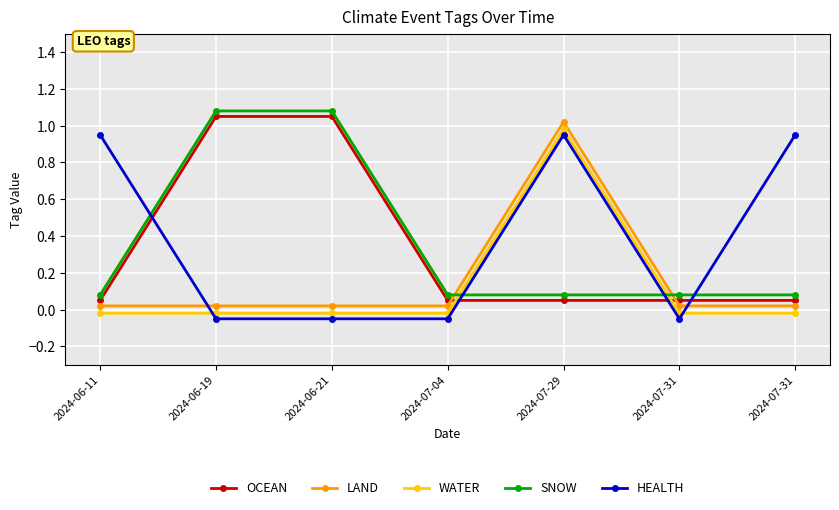

True or false: LAND has more than 1 interior local peaks.

False